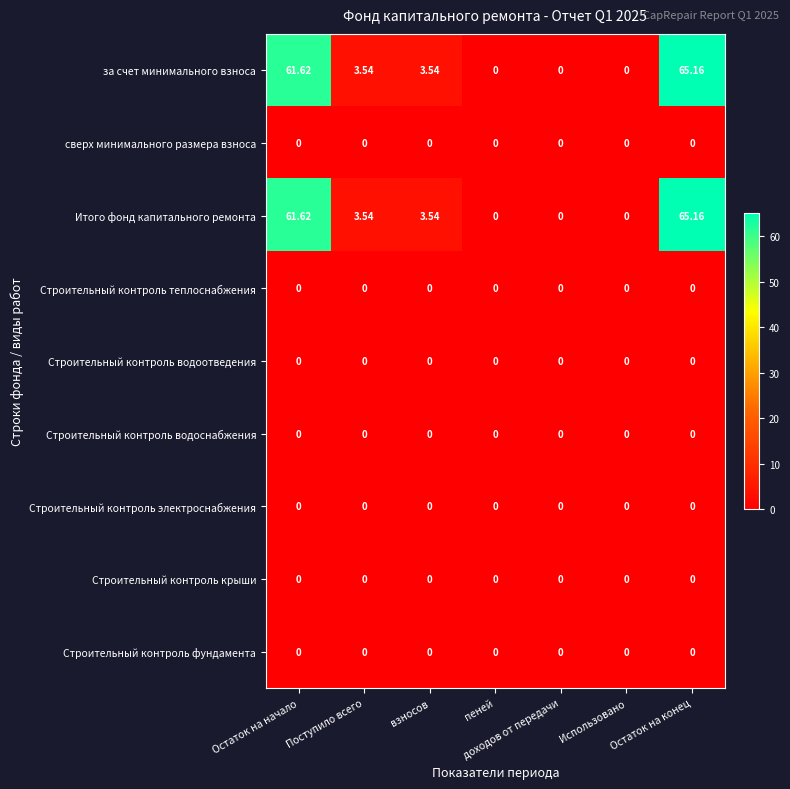

At which category is the sum across all series the highest?

Остаток на конец